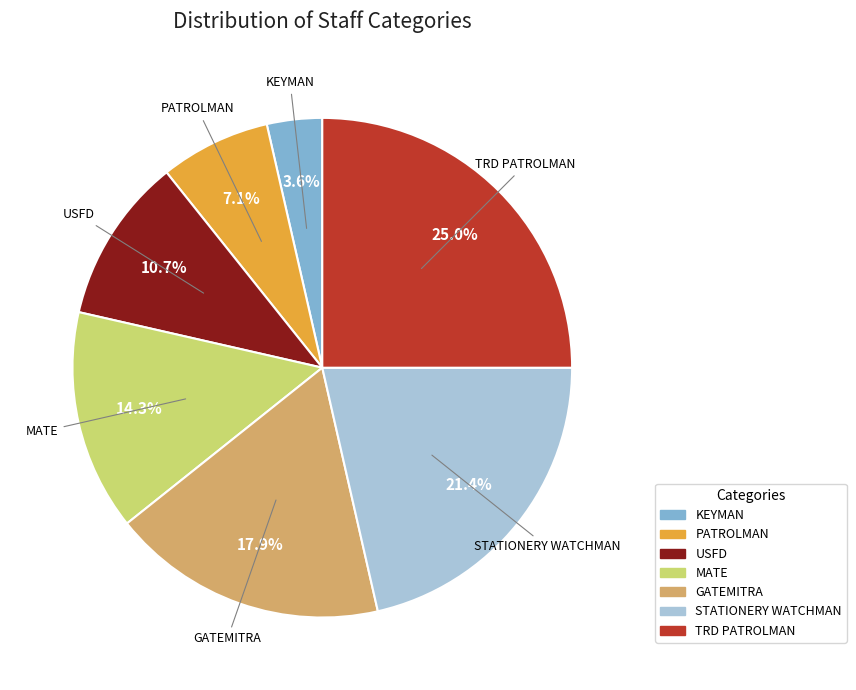

Does MATE account for over 50% of the chart?

No